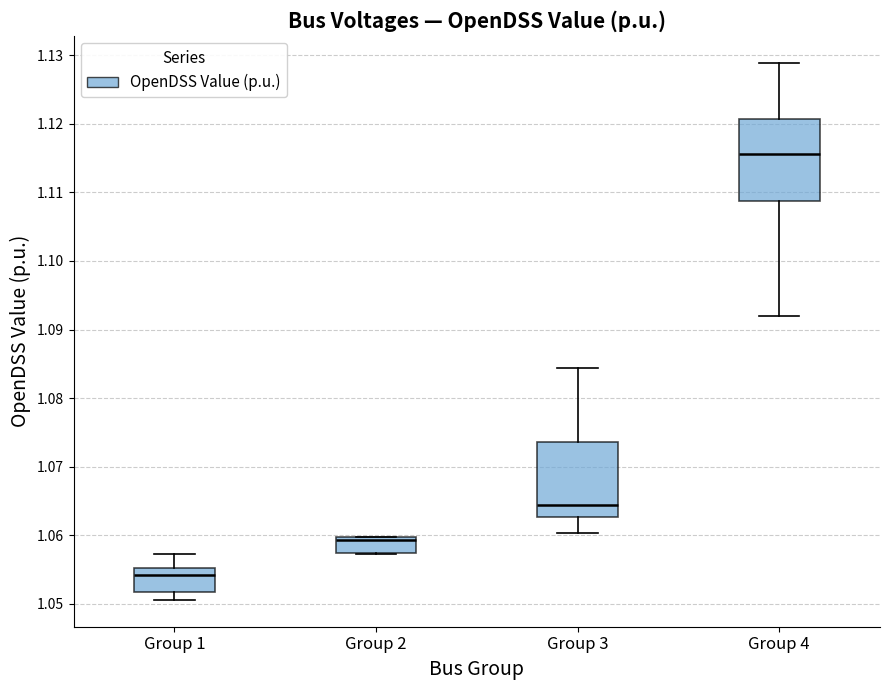

Where is the upper edge of the box for Group 4 on the y-axis? The values are not printed on the chart, so give them approximately, as read against the axis.

1.121